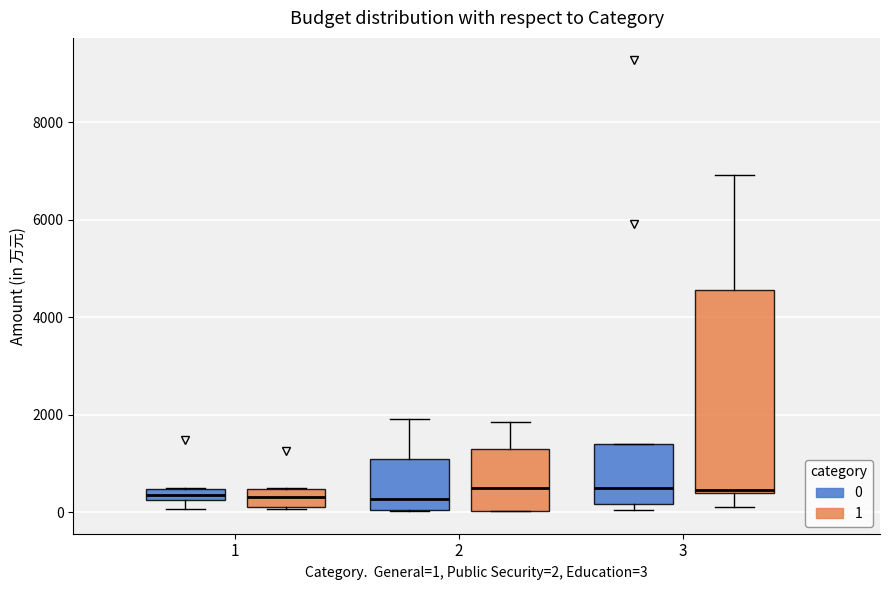

Where is the upper edge of the box for 3 (1) on the y-axis? The values are not printed on the chart, so give them approximately, as read against the axis.

4600